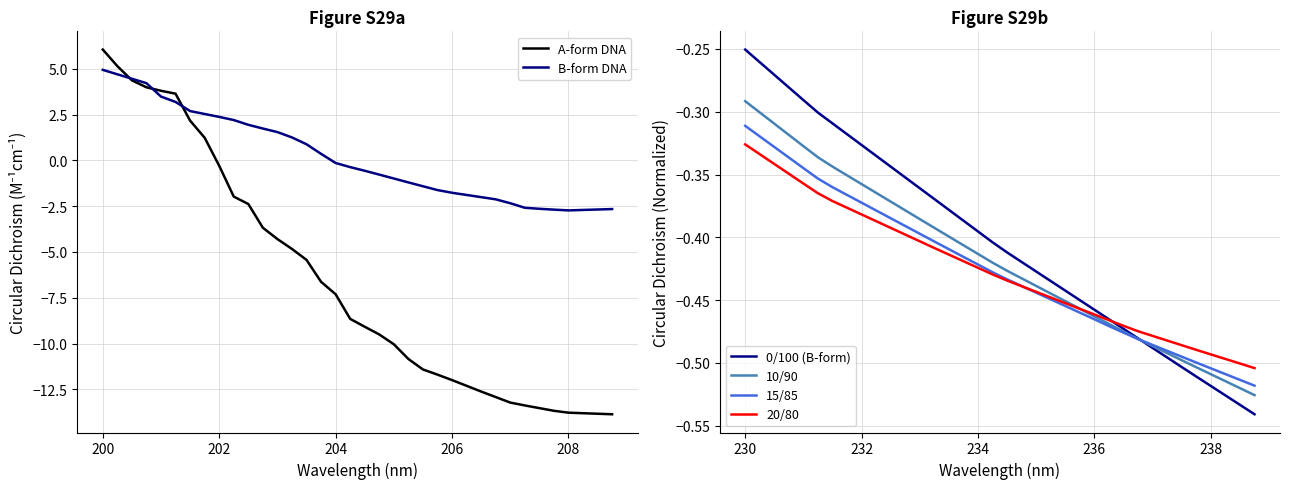

Which series ends up on top after the final intersection of 15/85 and B-form DNA?

15/85